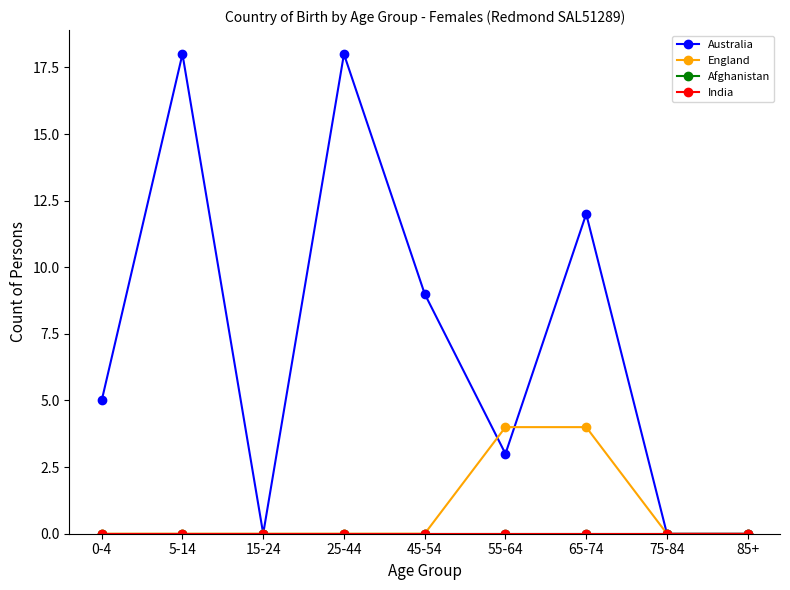

At which label does Australia first exceed 5?

5-14